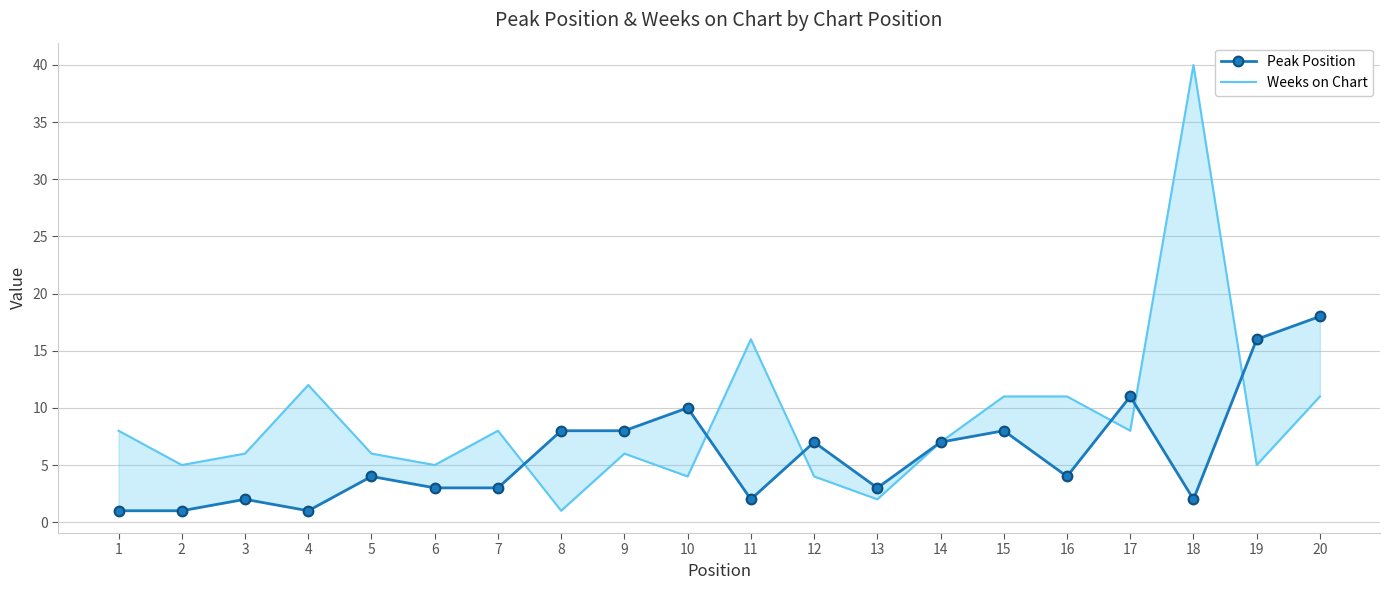

Rank the series by their maximum value, from lowest to highest.

Peak Position, Weeks on Chart